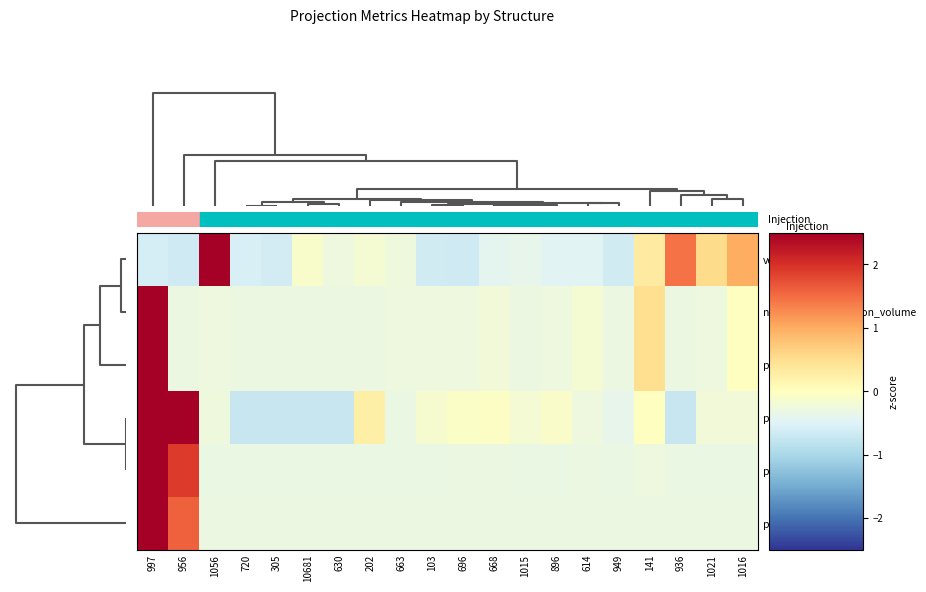

List the series in order of their peak value, lowest first.

projection_intensity, volume, projection_density, projection_energy, projection_volume, normalized_projection_volume